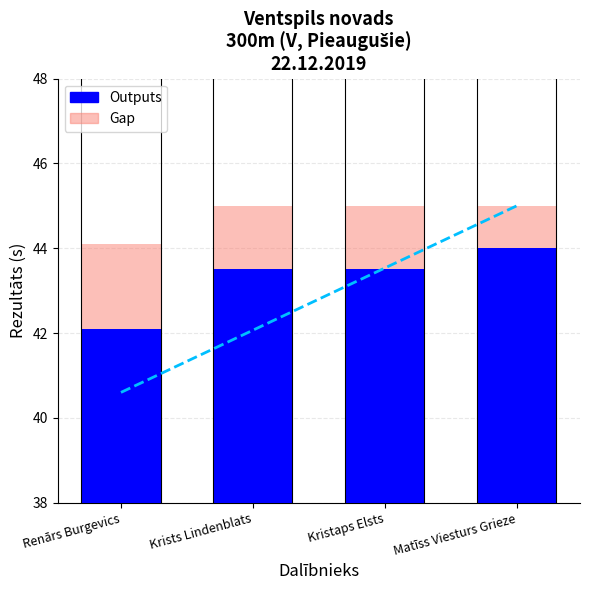

What is the spread (max minus min) of values at Renārs Burgevics?

2.0